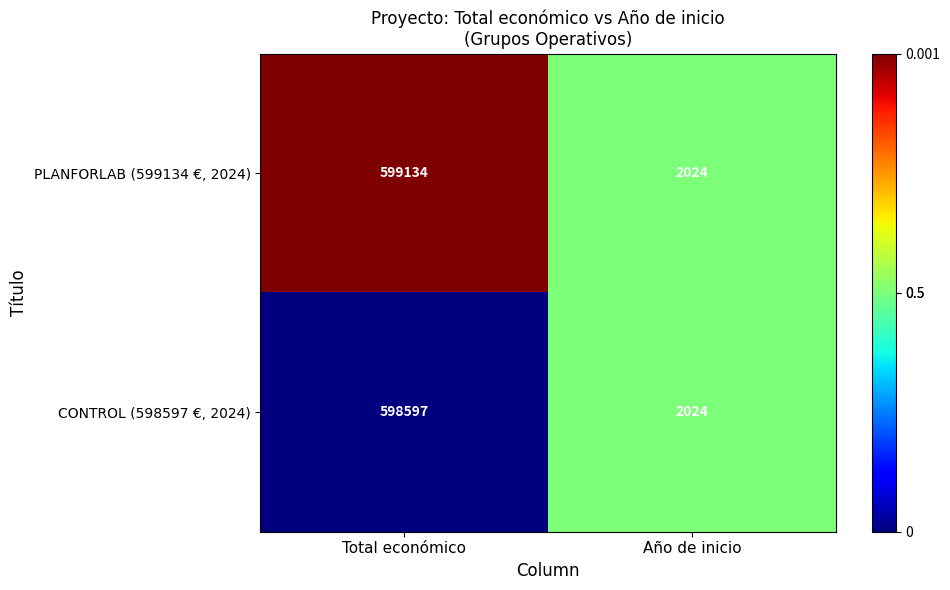

The CONTROL (598597 €, 2024) series shows 1217 at Año de inicio. True or false?

False